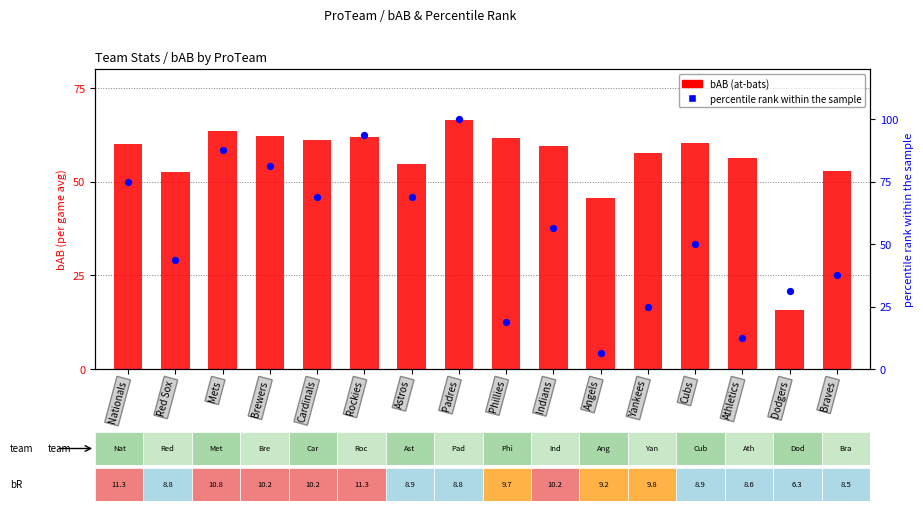

At how many categories does at least one series exceed 96?

1